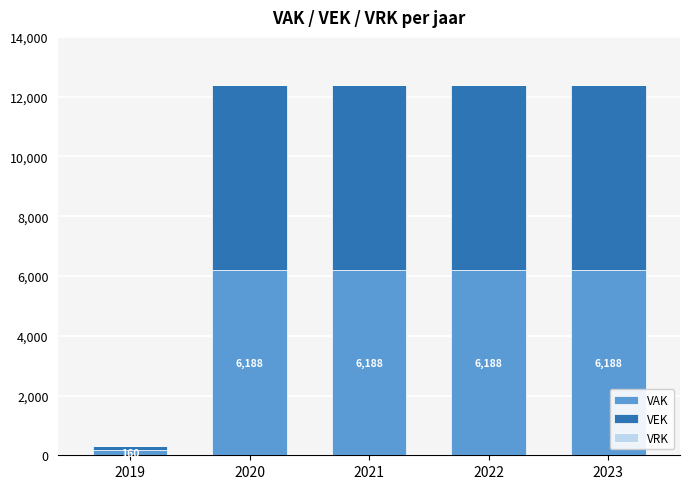

Reading left to right, transcribe the values for VAK.

2019=160	2020=6188	2021=6188	2022=6188	2023=6188